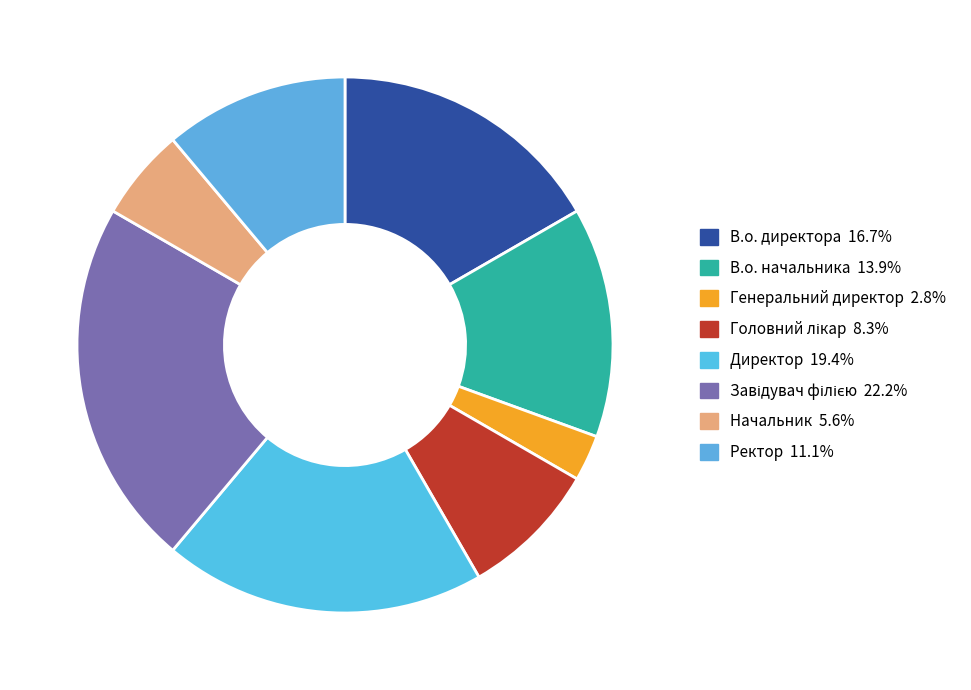

Is it true that В.о. директора is 17% of the pie?

True